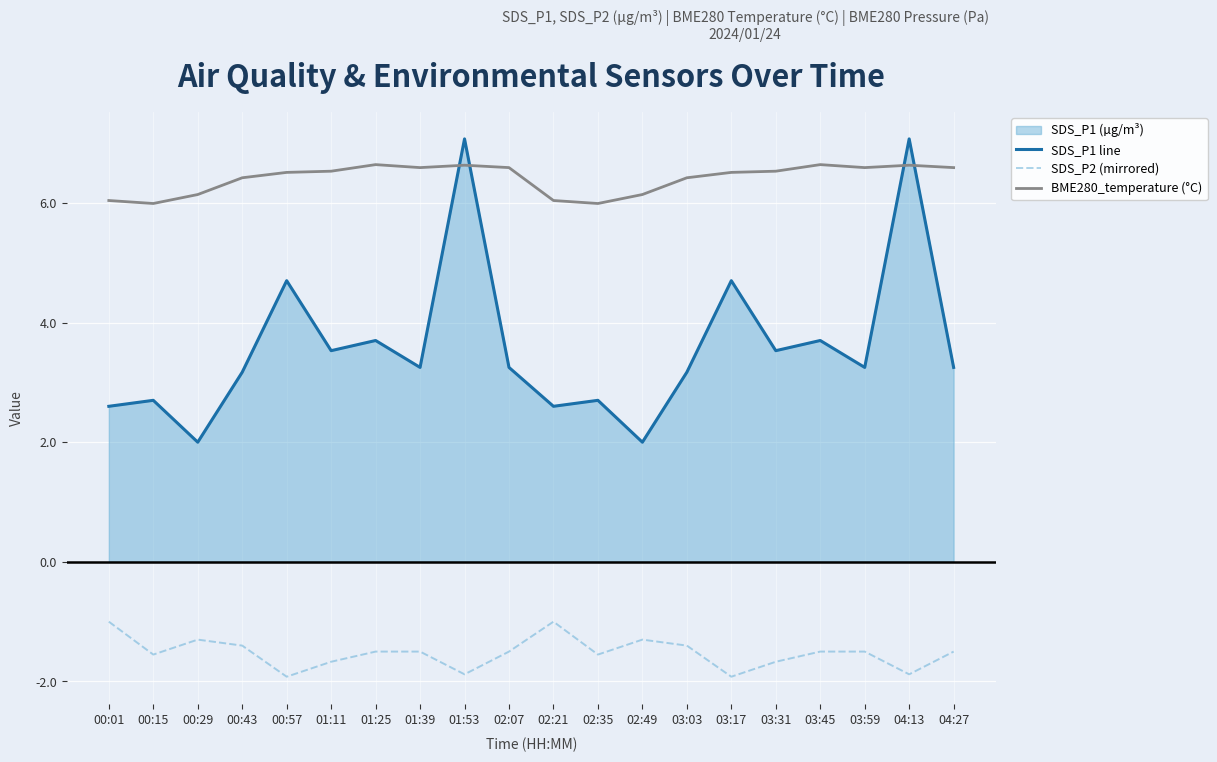

True or false: SDS_P2 (mirrored) has a value of -1.1 at 03:17.

False